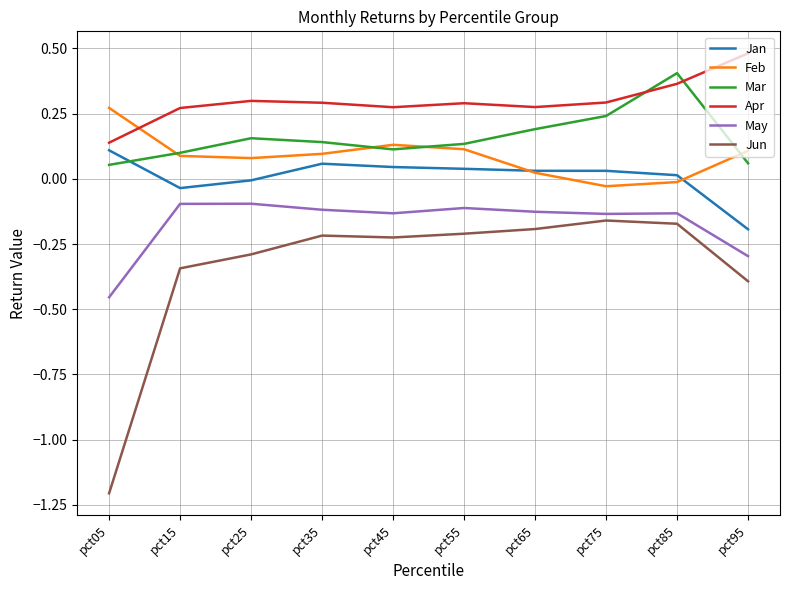

Which series has the widest spread of values?

Jun